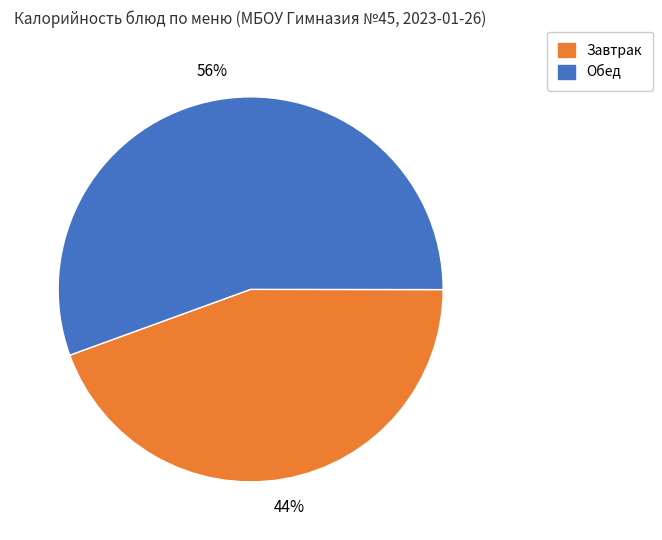

To the nearest percent, what is the average slice percentage?

50%